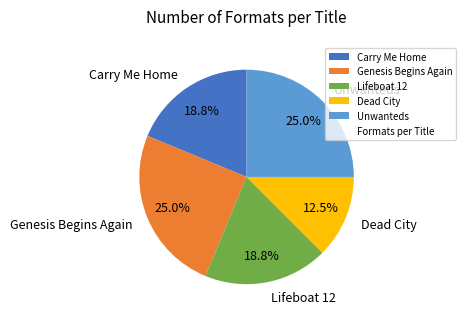

To the nearest percent, what is the average slice percentage?

20%